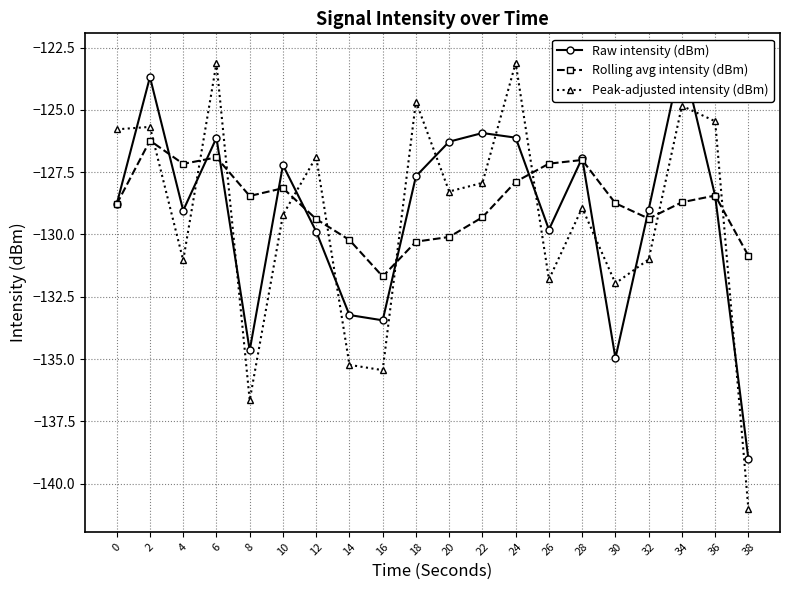

How many times do Raw intensity (dBm) and Peak-adjusted intensity (dBm) cross each other?

13